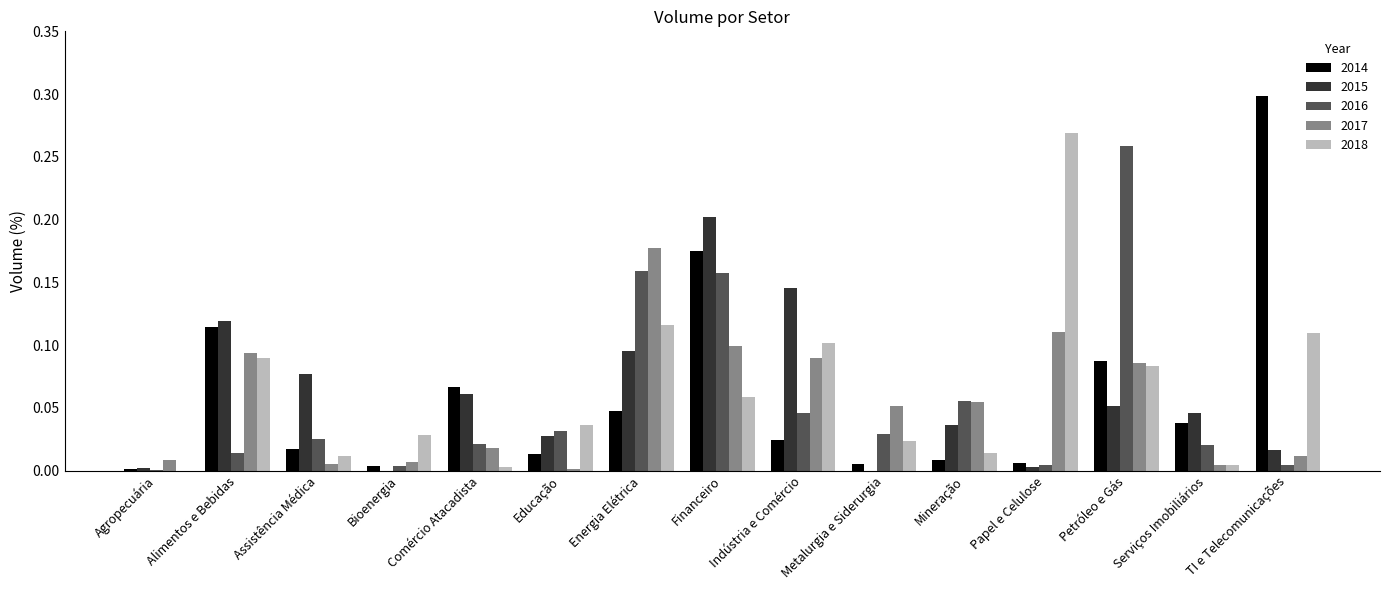

What are all the series names shown in the legend?

2014, 2015, 2016, 2017, 2018